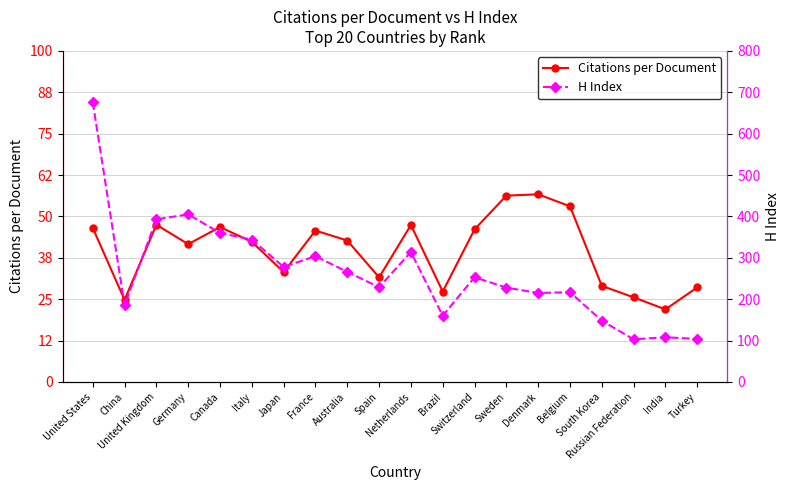

The value of H Index at Switzerland is 165.2. True or false?

False